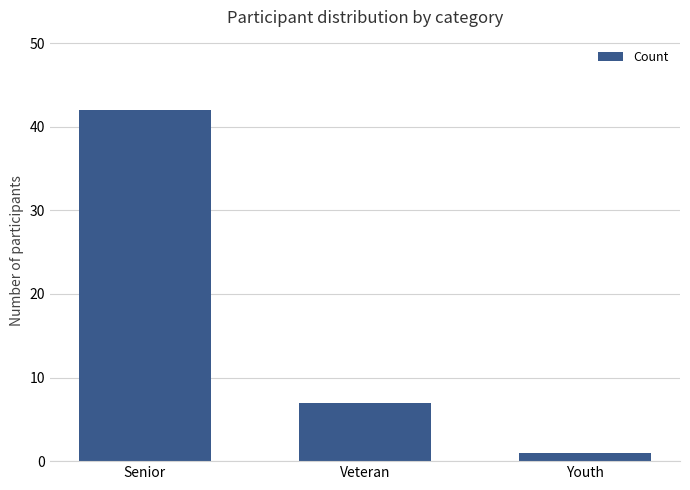

How many series are shown in this chart?

1